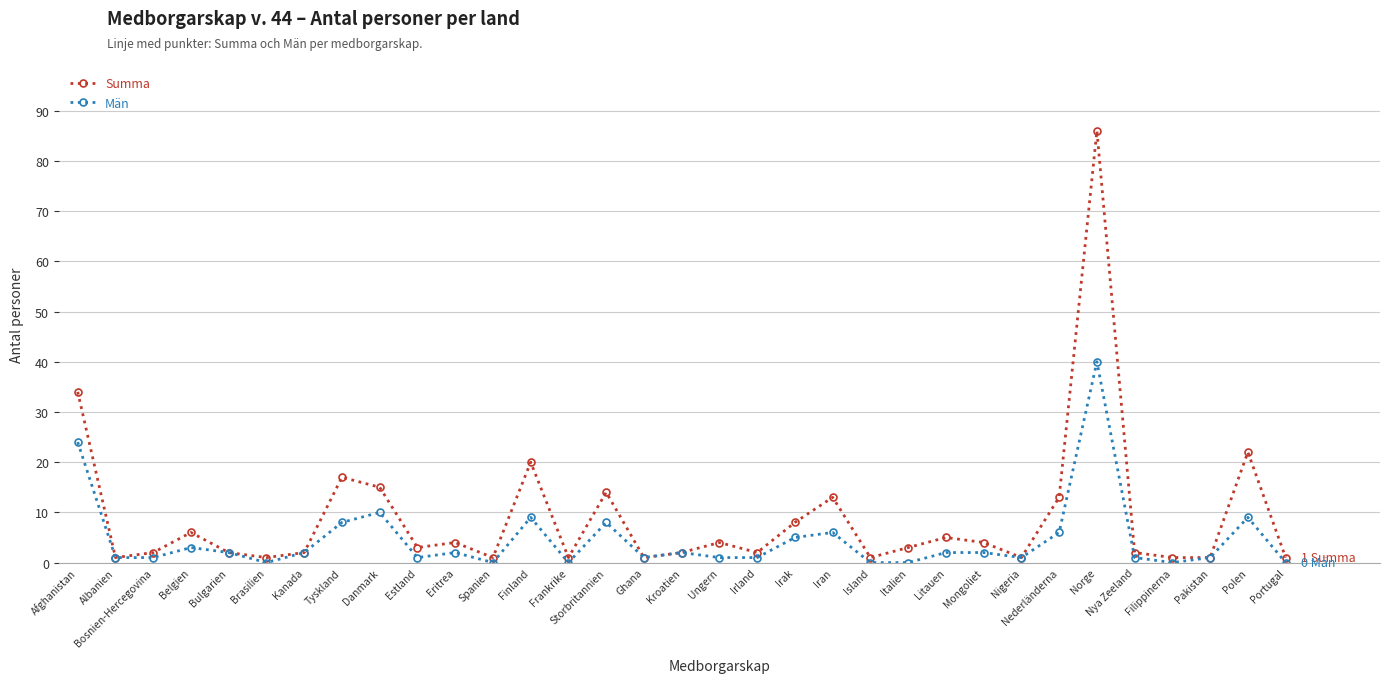

Where is Summa nearest to the value 43?

Afghanistan